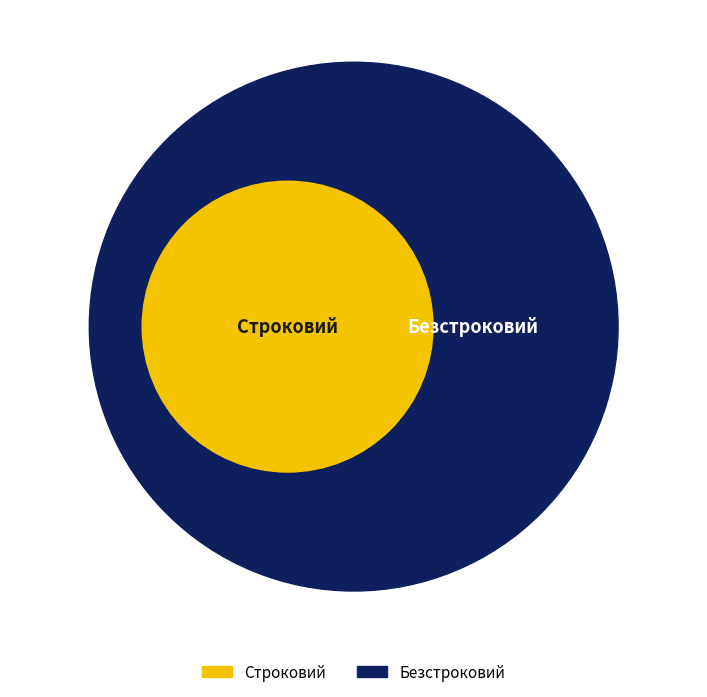

Is it true that Строковий is 27% of the pie?

False